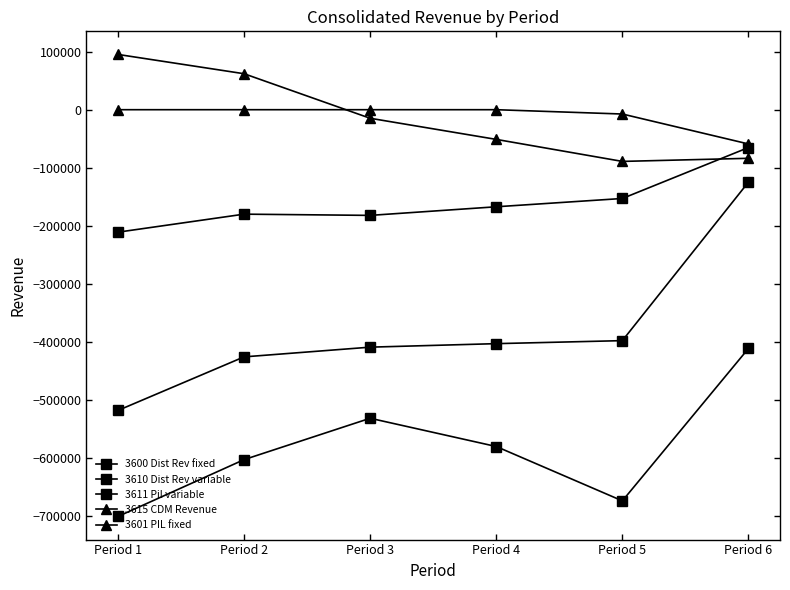

Between Period 4 and Period 1, which is larger?

Period 4